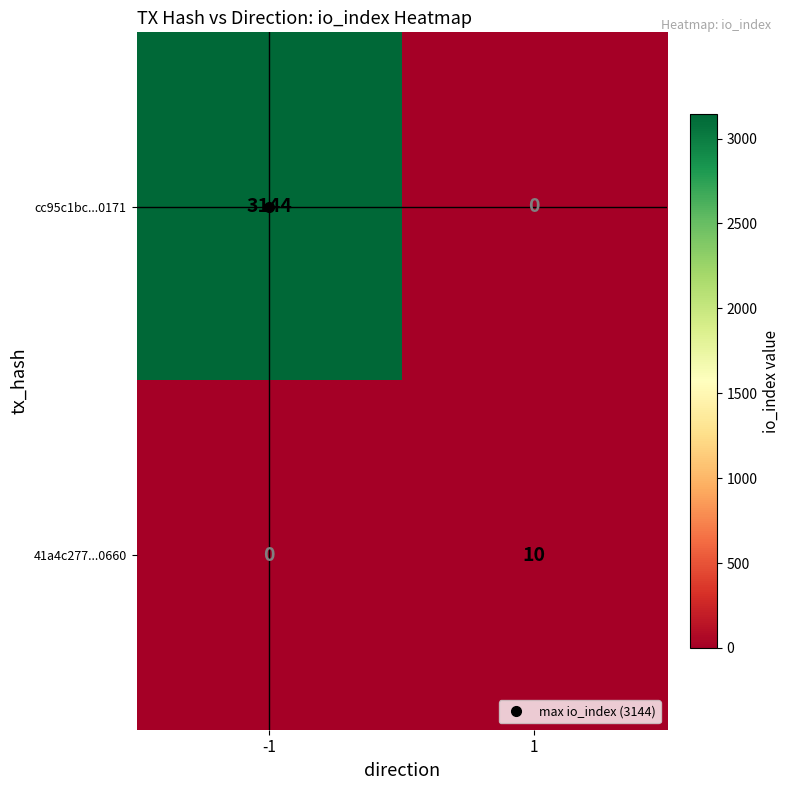

Between -1 and 1, which series saw the biggest shift?

cc95c1bc...0171